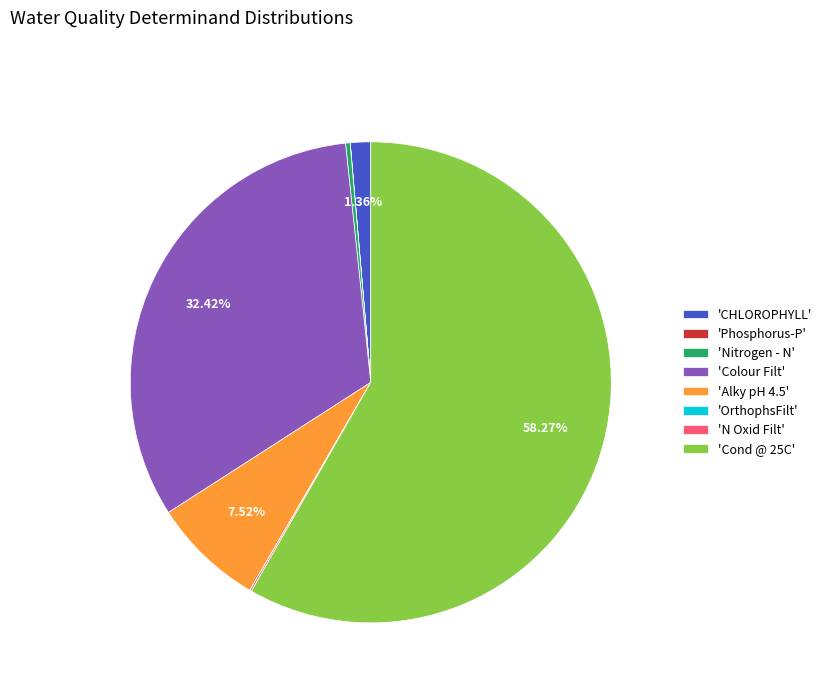

Does 'Cond @ 25C' represent more than half of the total?

Yes